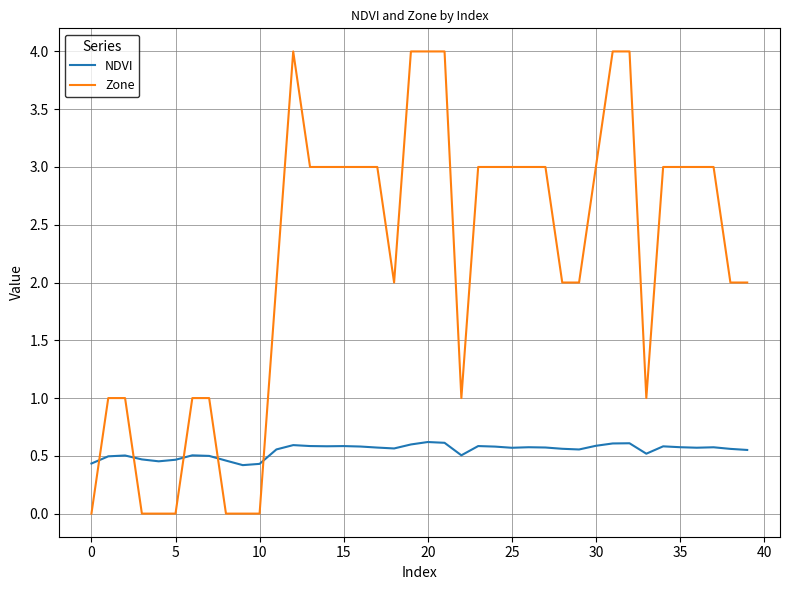

Which series has the widest spread of values?

Zone